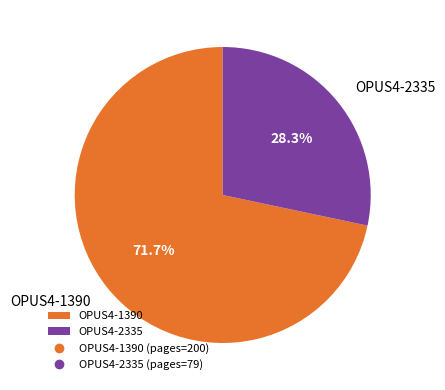

What percentage is NOT represented by OPUS4-2335?

71.7%